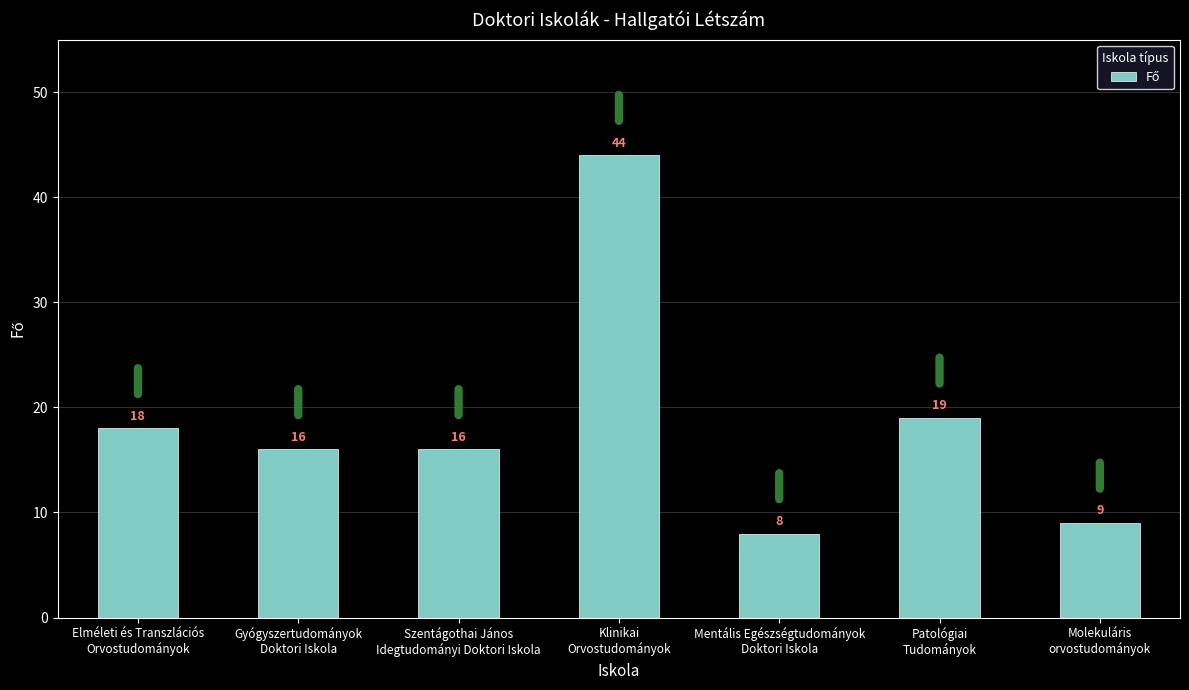

What is the greatest value displayed?

44